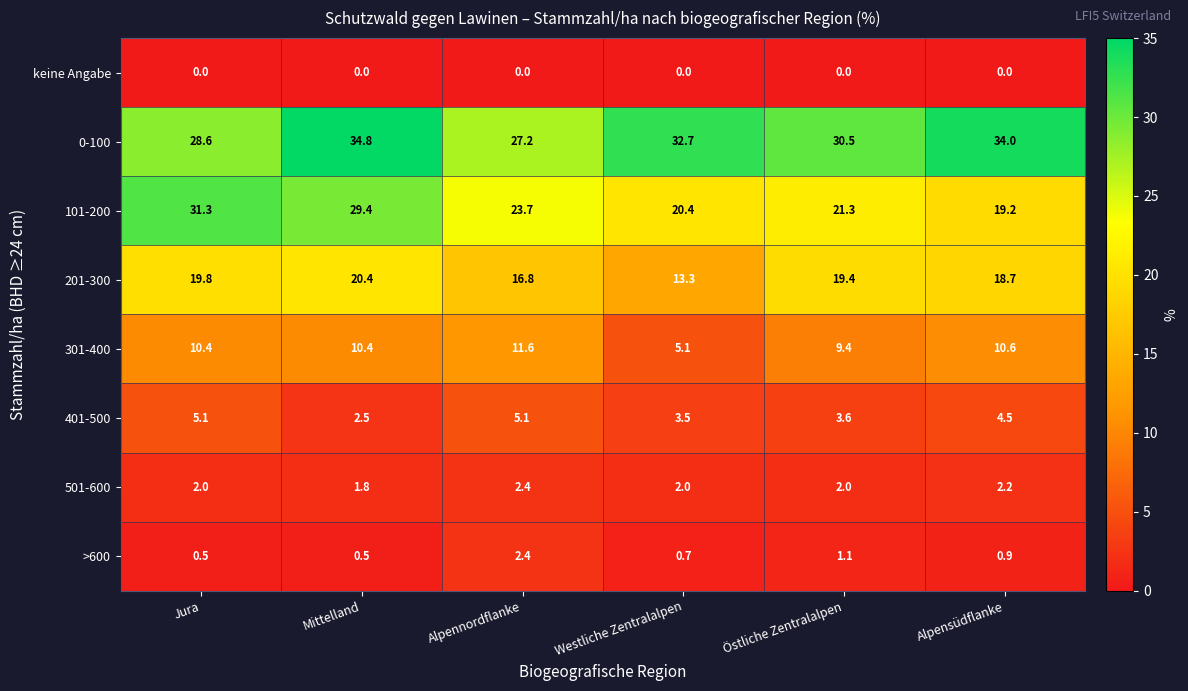

What is the difference between the maximum and minimum values in the 101-200 series?

12.1